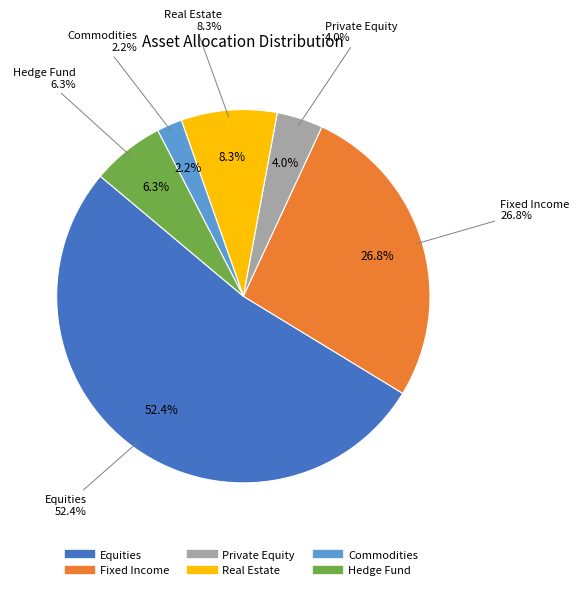

Which category accounts for the majority?

Equities